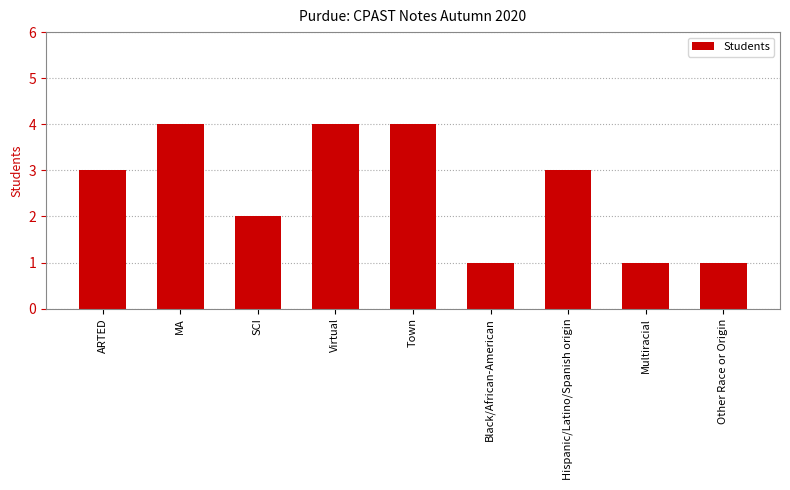

What is the greatest value displayed?

4